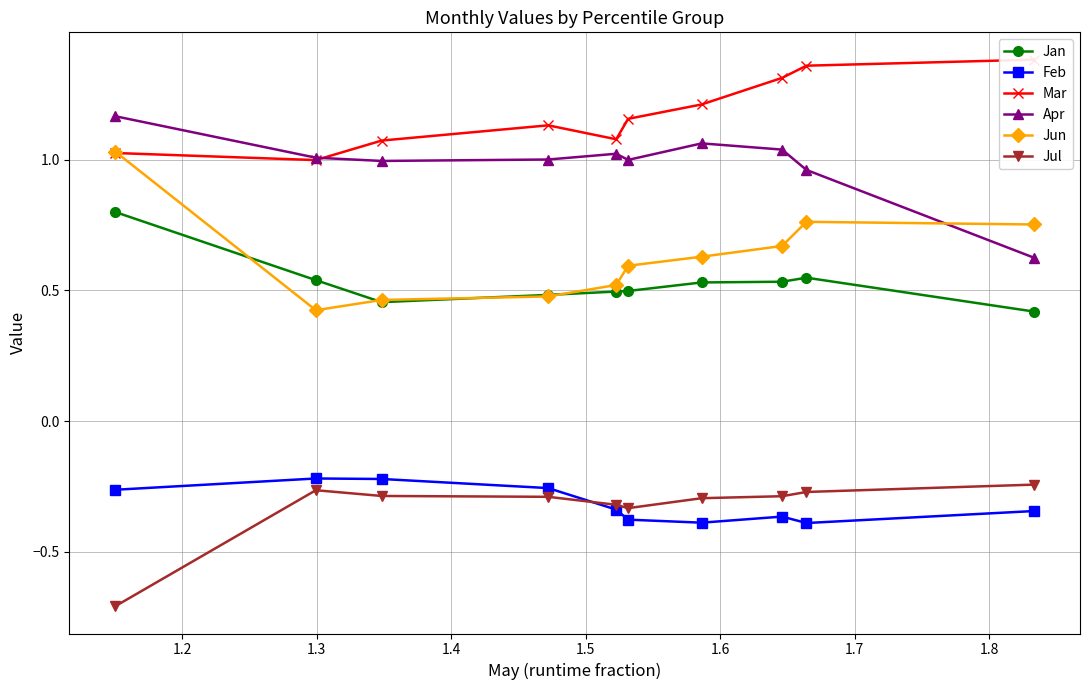

True or false: Jul and Apr intersect in this chart.

False